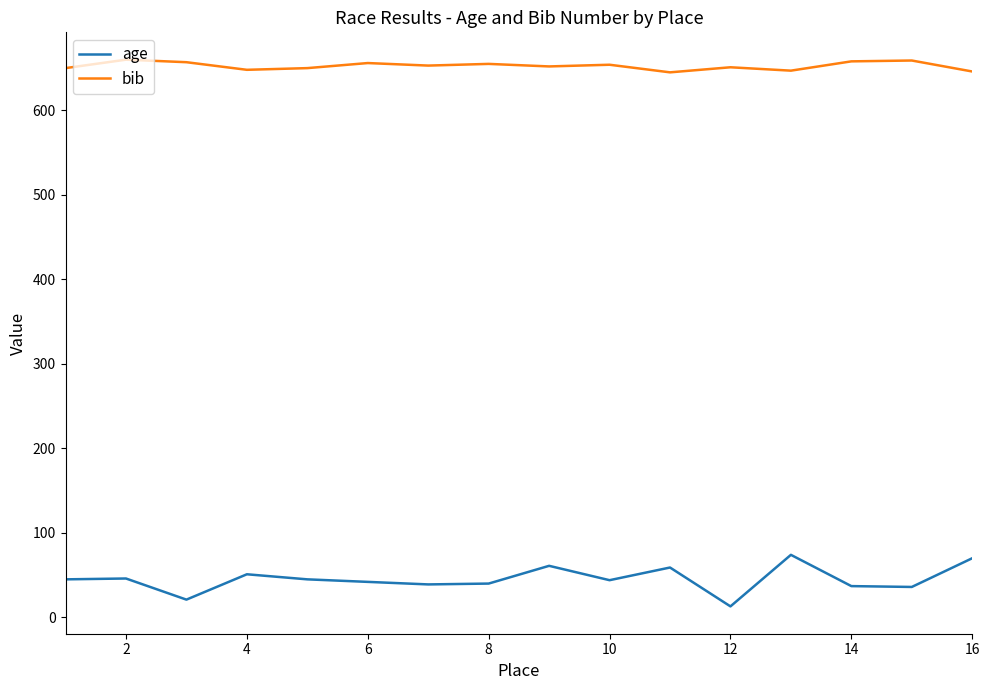

True or false: bib and age cross at least once.

False